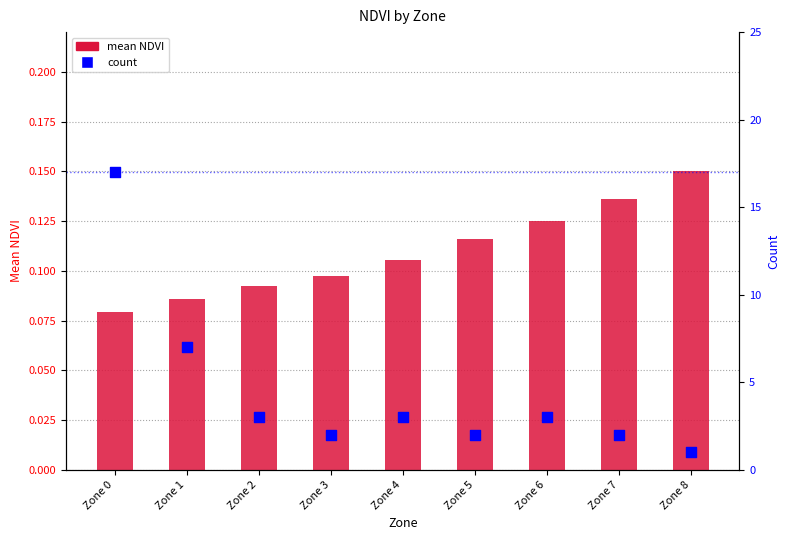

At how many categories does at least one series exceed 7?

1